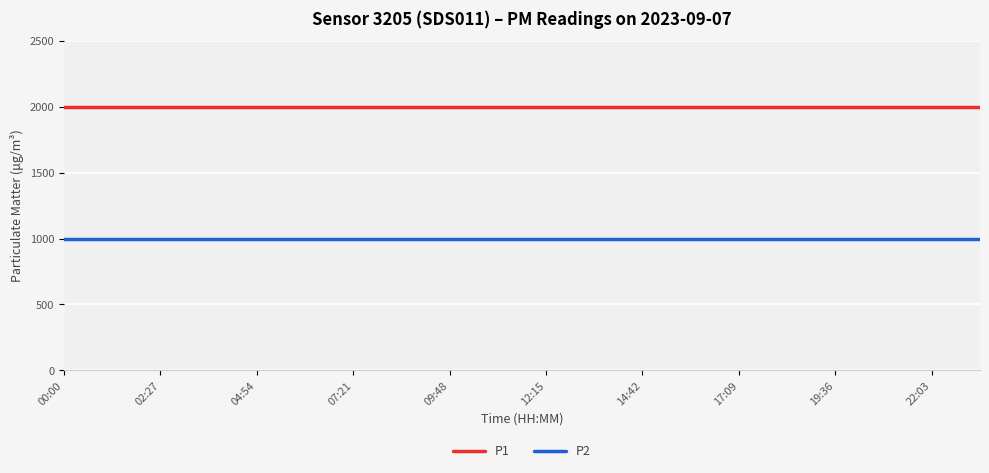

What is the minimum value shown in the chart?

999.9